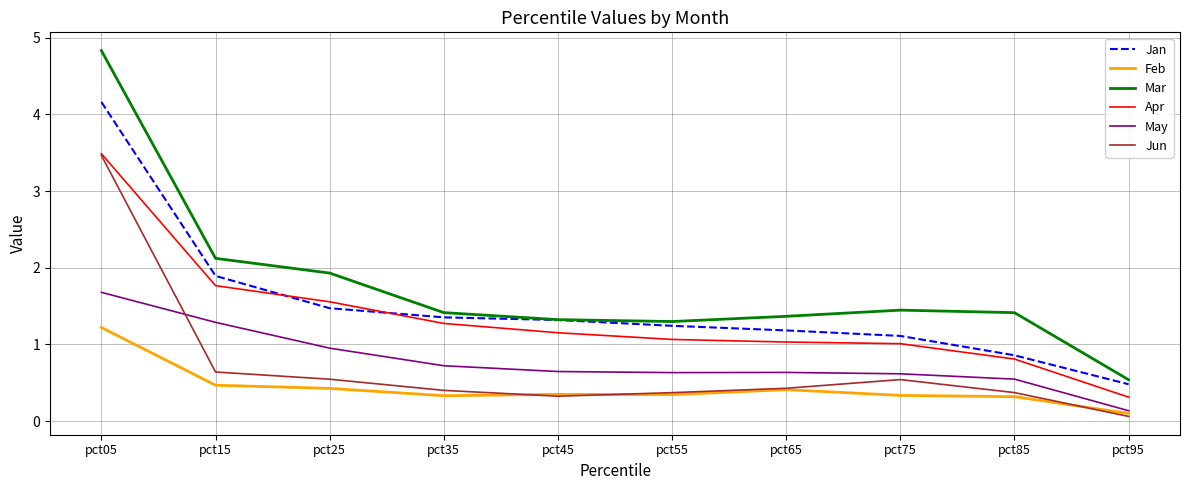

Which series has the largest total across all categories?

Mar